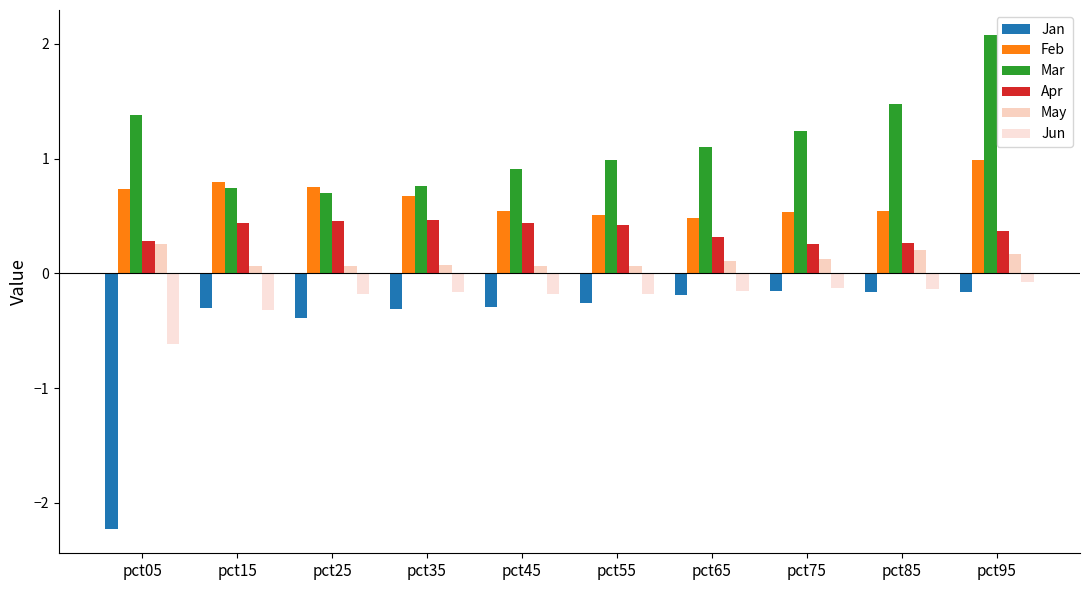

Are the bars grouped side by side (vs. stacked)?

Yes